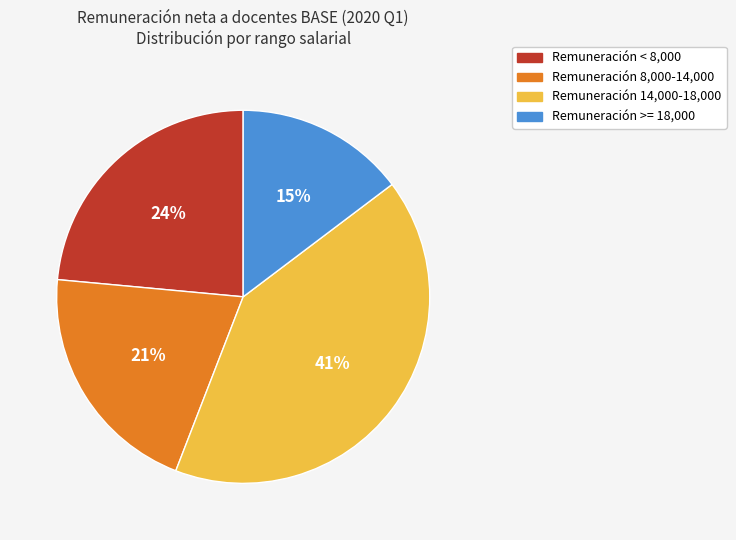

Does any single category account for the majority?

No